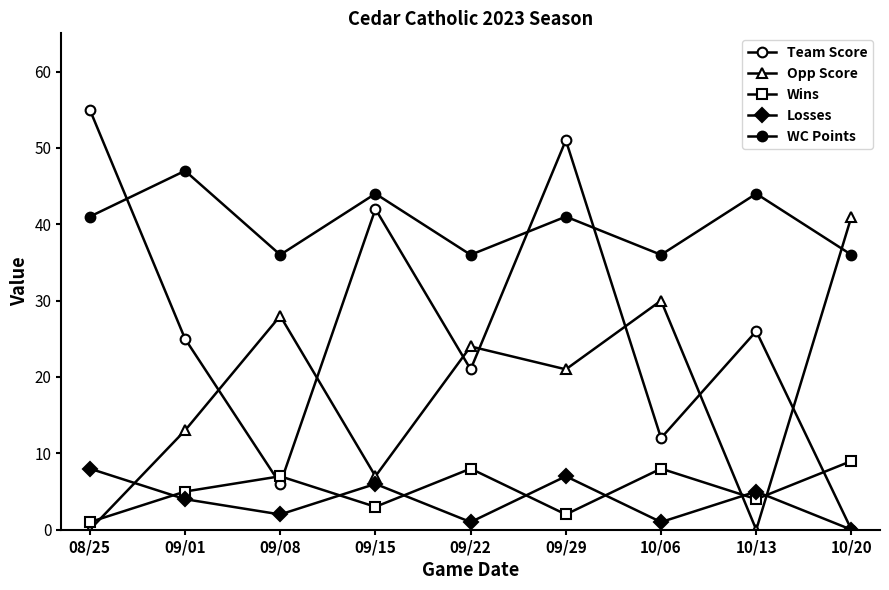

What is the value of the Losses point at the 8th from the left?

5